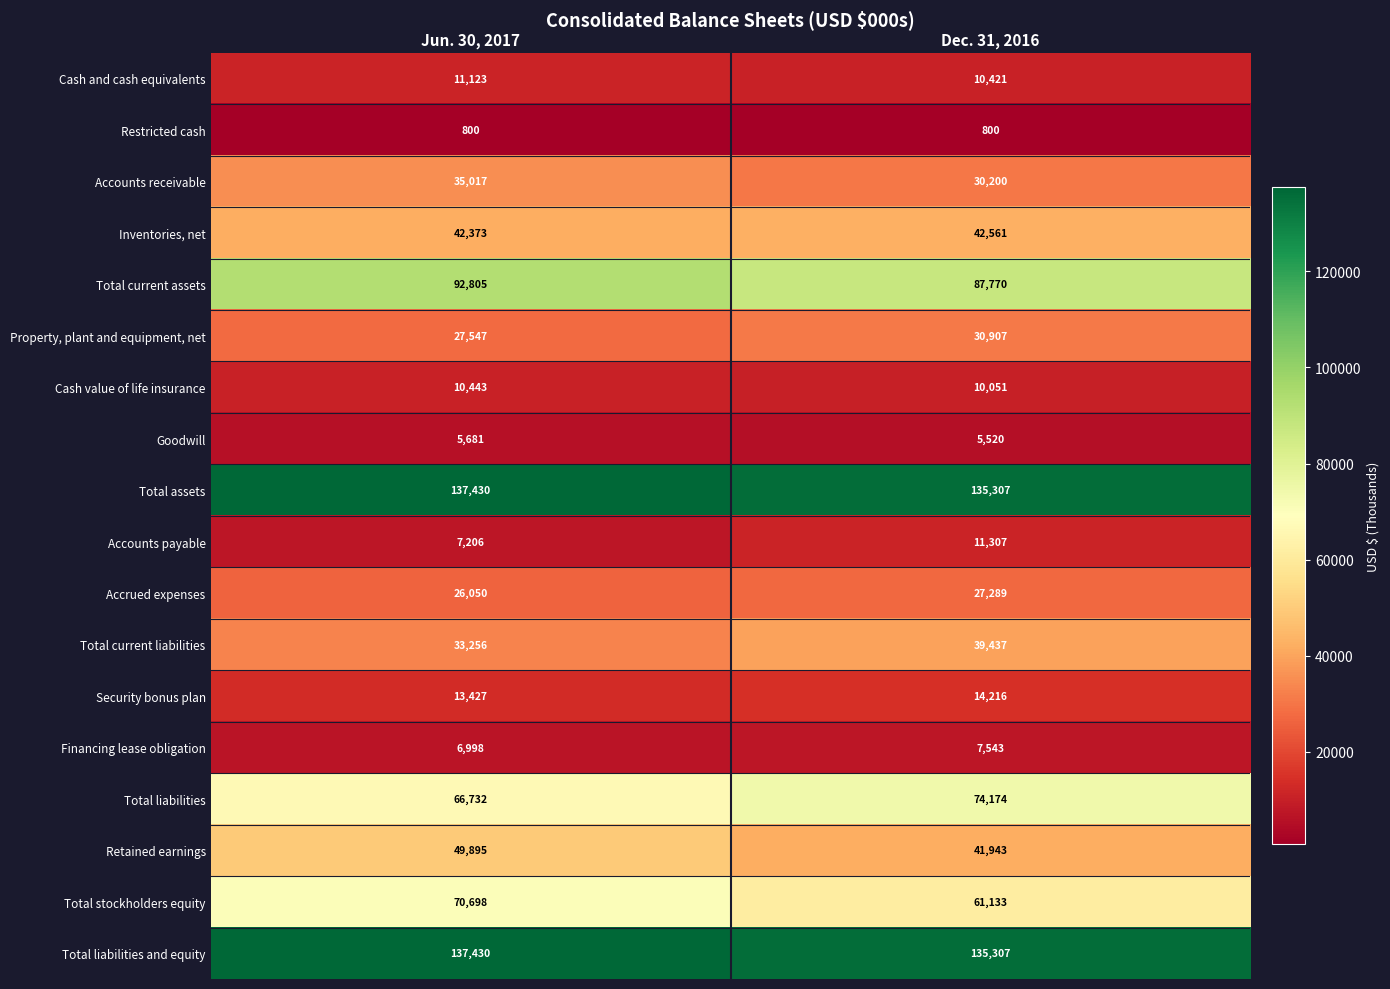

Where is Total current assets nearest to the value 90287?

Dec. 31, 2016